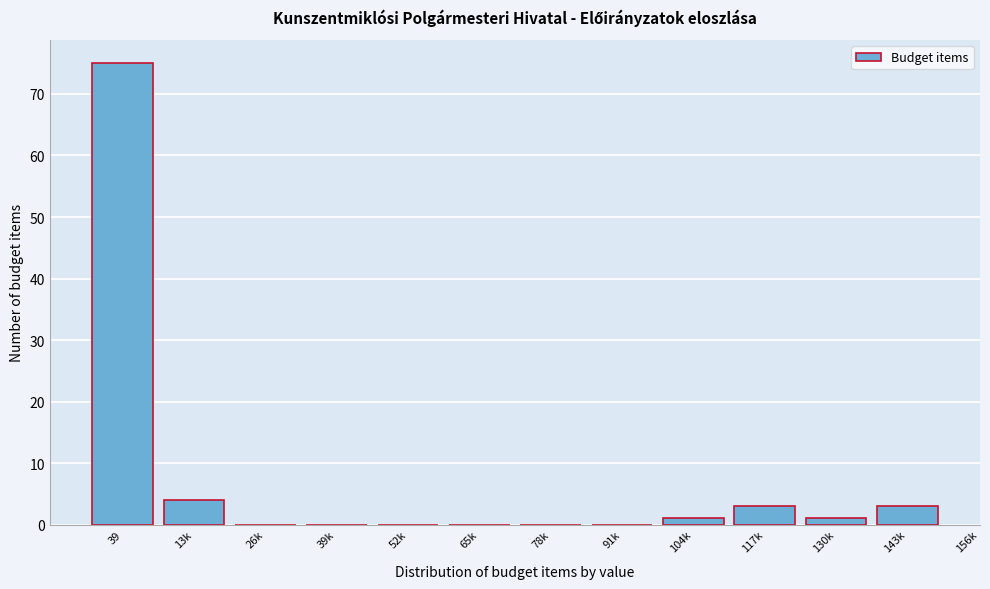

Reading left to right, list all the values displayed in this chart.

39=75	13k=4	26k=0	39k=0	52k=0	65k=0	78k=0	91k=0	104k=1	117k=3	130k=1	143k=3